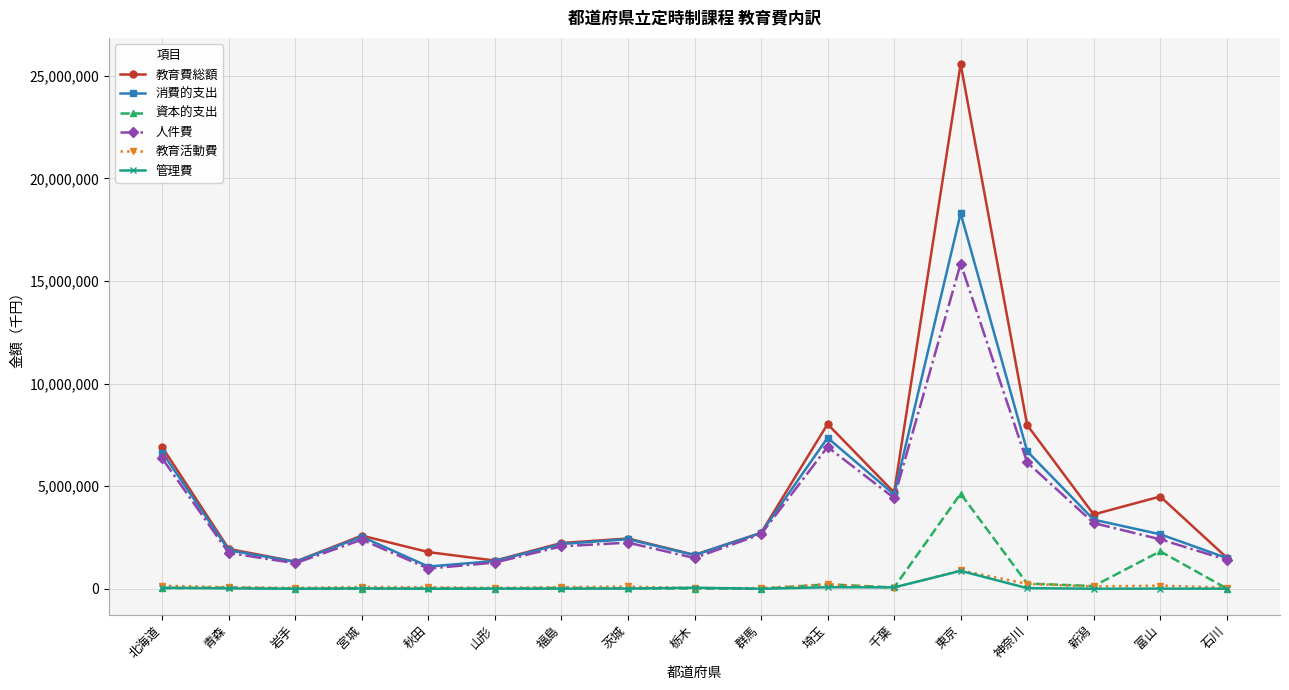

True or false: 管理費 and 消費的支出 cross at least once.

False